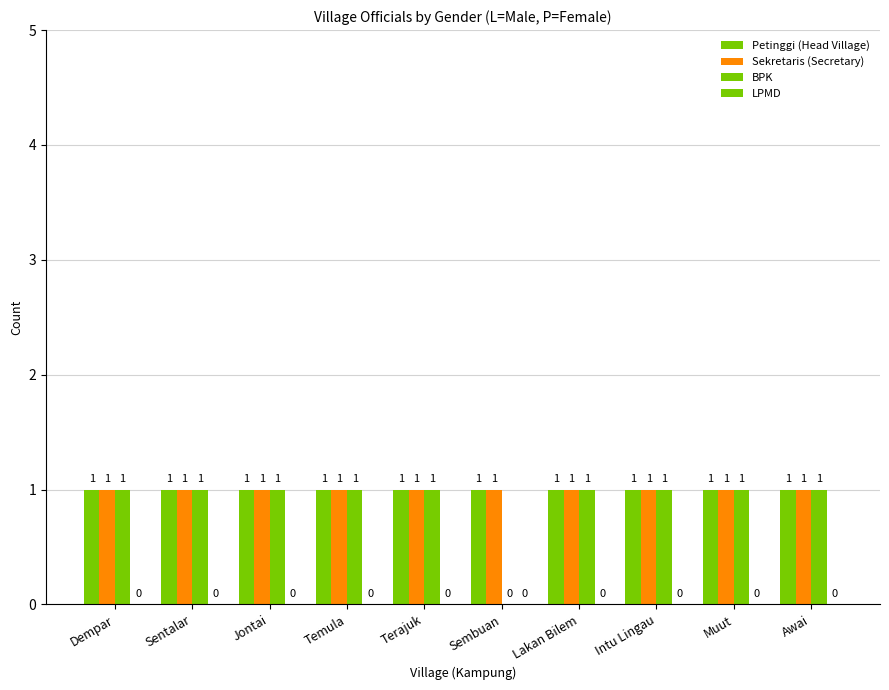

Reading left to right, what are all the values shown in this chart?

Petinggi (Head Village): 1	1	1	1	1	1	1	1	1	1
Sekretaris (Secretary): 1	1	1	1	1	1	1	1	1	1
BPK: 1	1	1	1	1	0	1	1	1	1
LPMD: 0	0	0	0	0	0	0	0	0	0